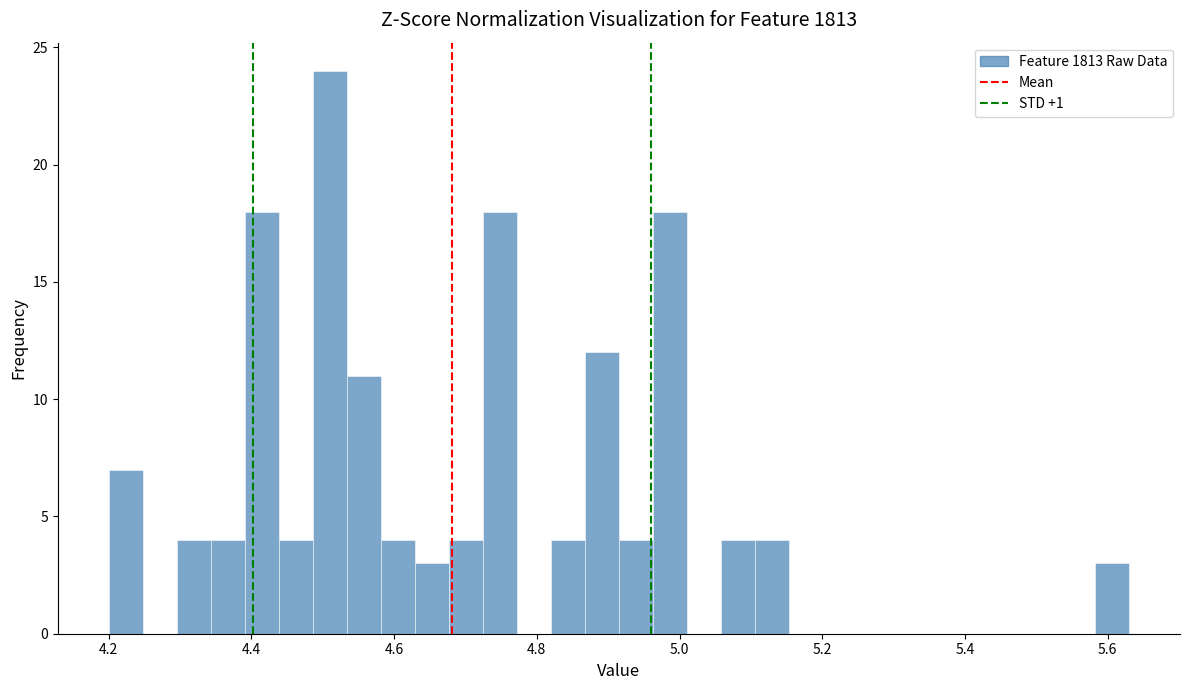

Read against the x-axis, roughly where is the centre of the tallest bar?

4.50